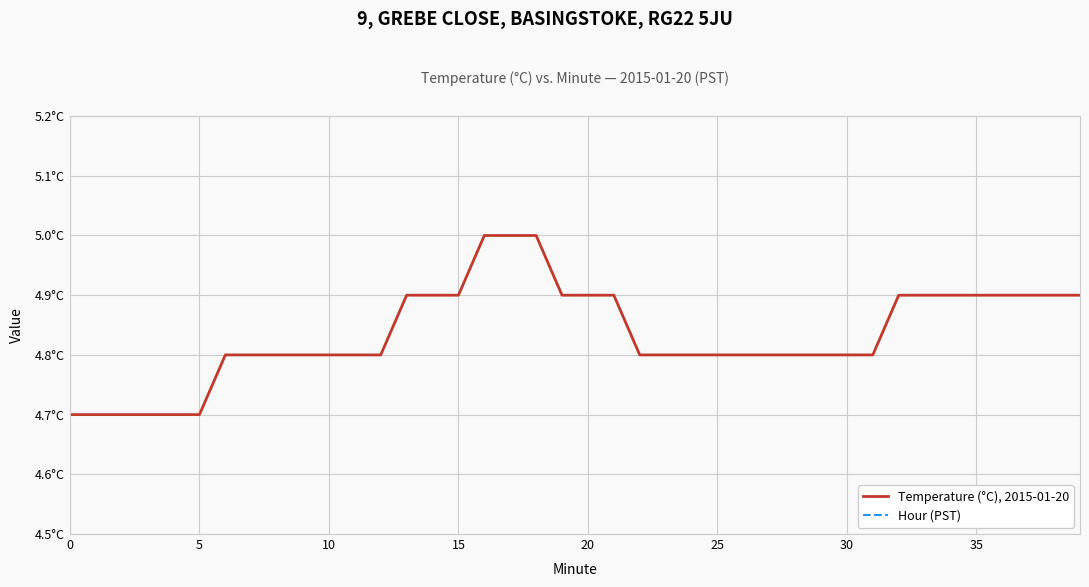

Which has a higher value, 5 or 31?

31